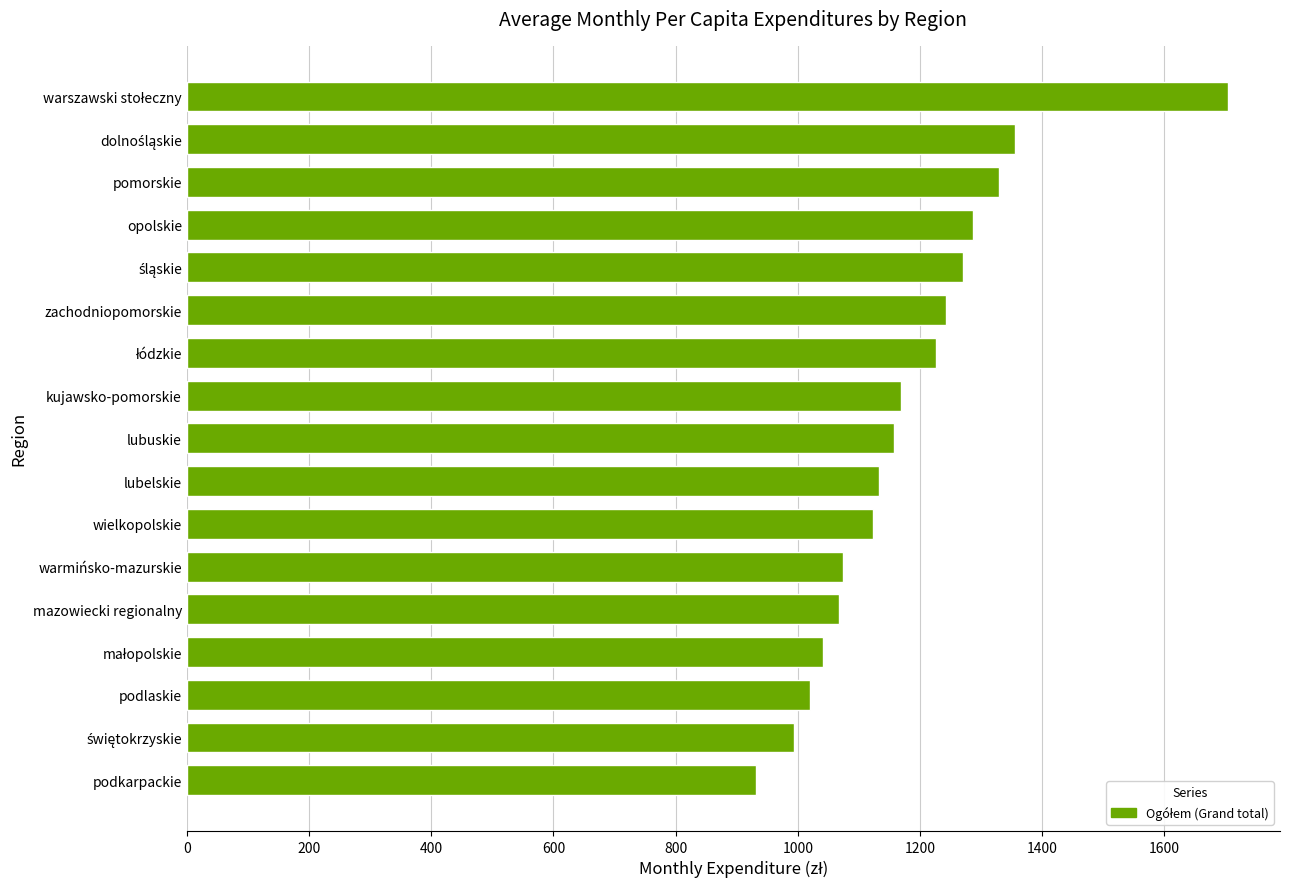

How many categories are shown in the chart?

17